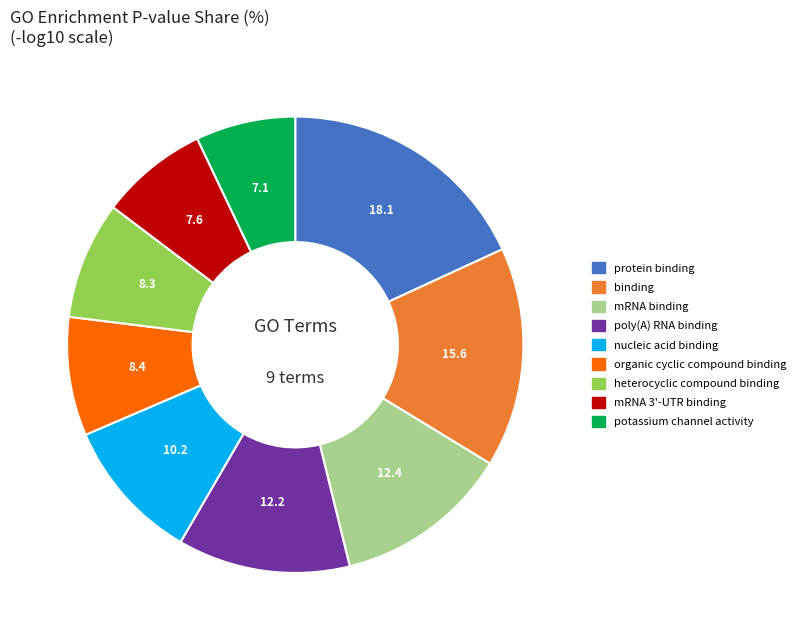

Count the number of slices in the pie.

9